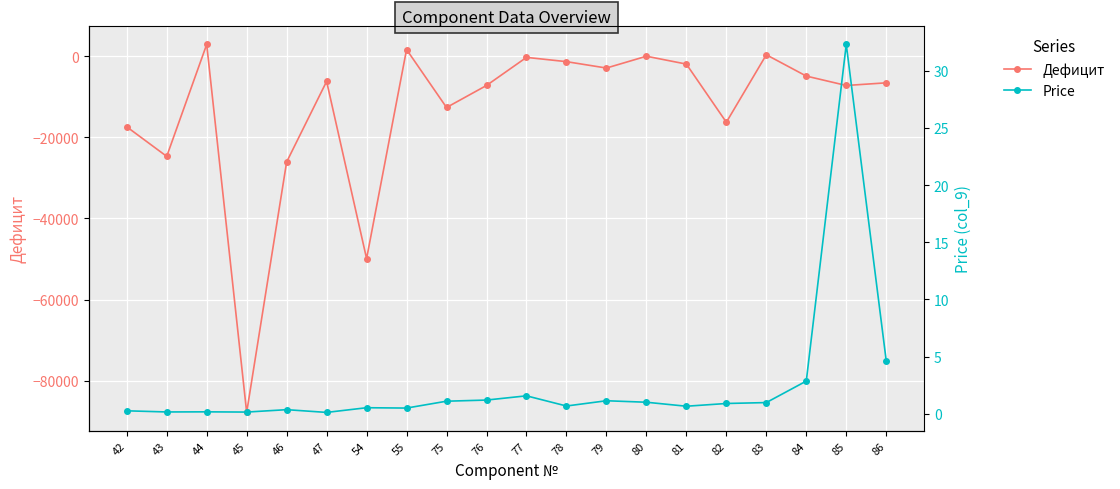

At which category is the sum across all series the highest?

44